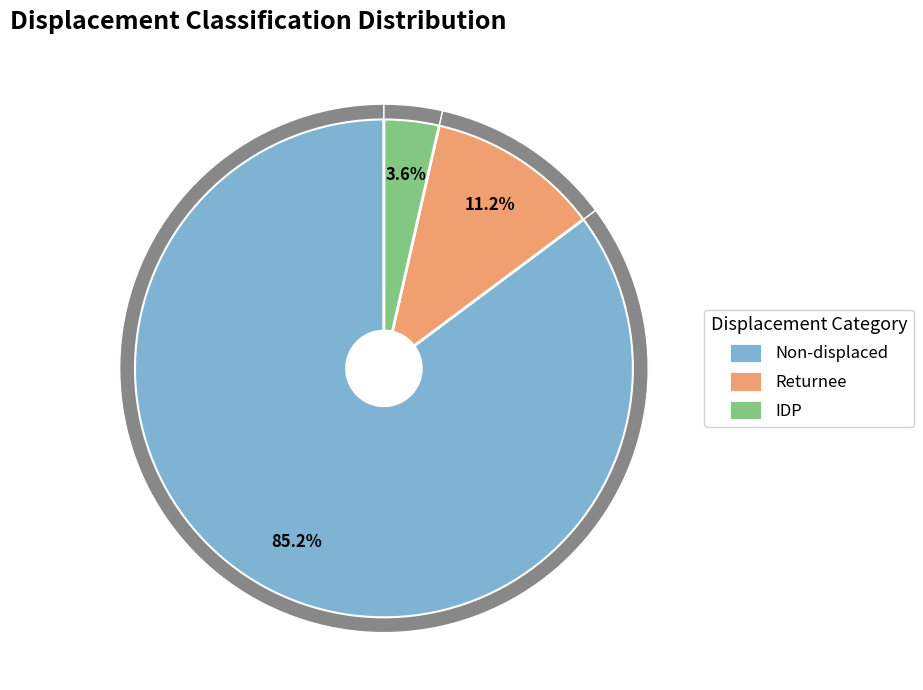

Count the number of slices in the pie.

3